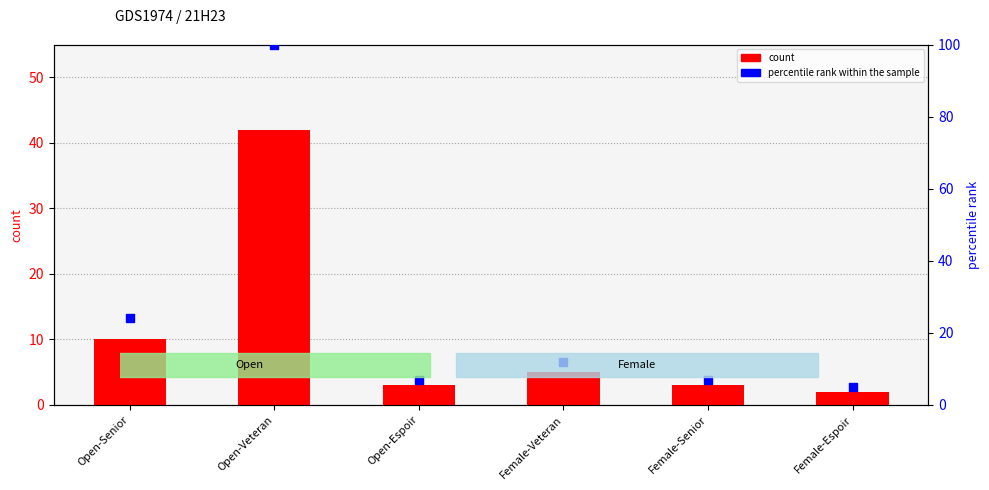

Which series has the largest total across all categories?

percentile rank within the sample